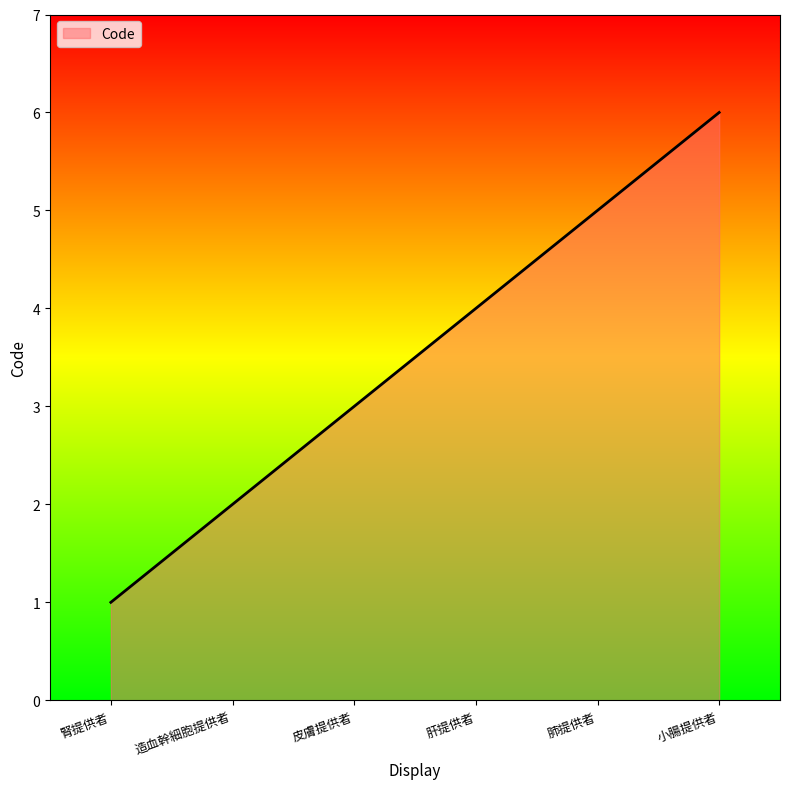

The value at 造血幹細胞提供者 is 2. True or false?

True